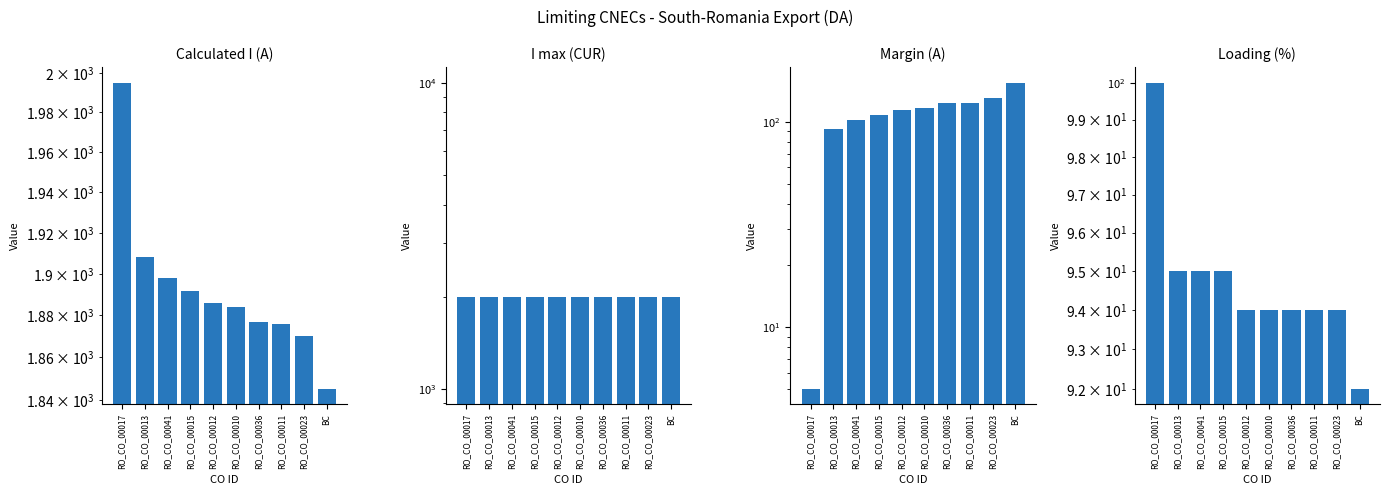

What is the difference between the second highest and second lowest values in the Loading (%) series?

1